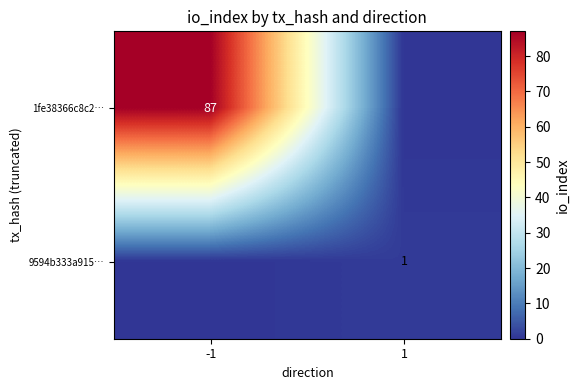

The 1fe38366c8c2… series shows 87 at -1. True or false?

True